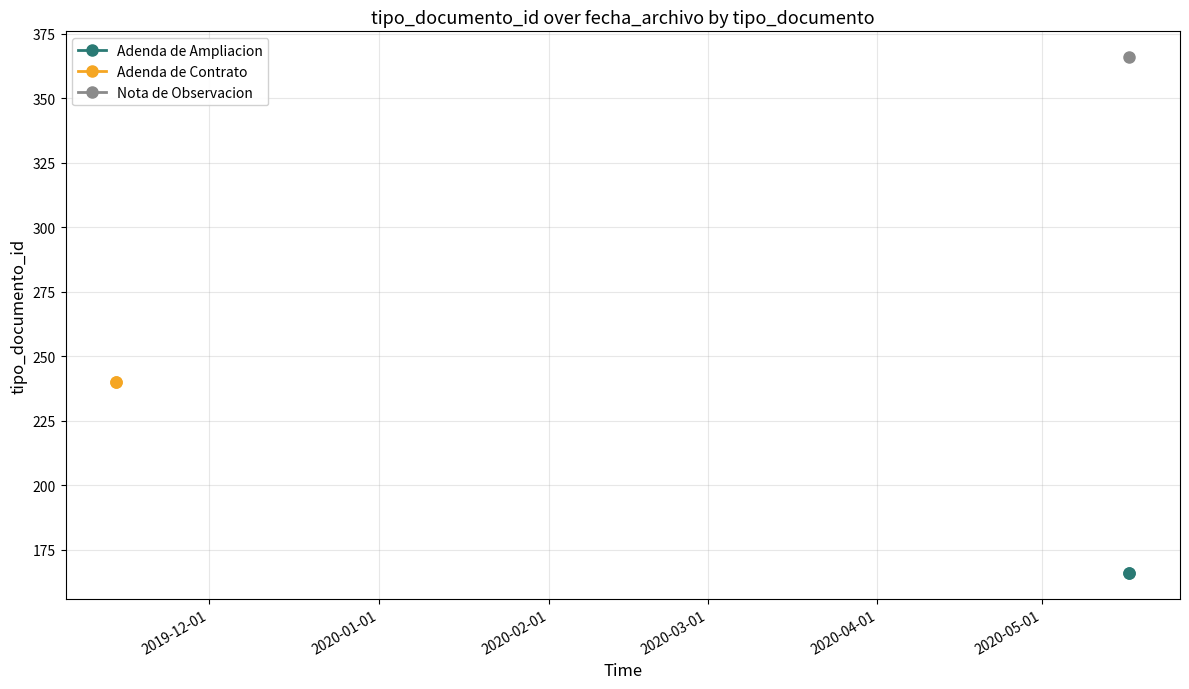

Between 2019-12-01 and 2020-01-01, which is larger?

2019-12-01